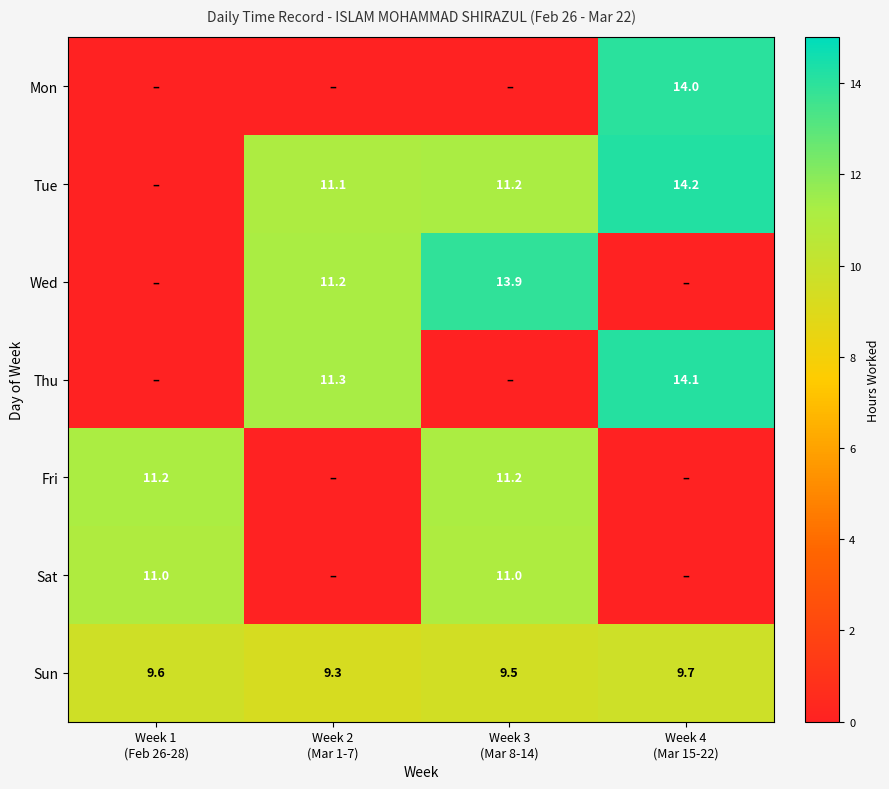

What is the average value of the Sun series?

9.5